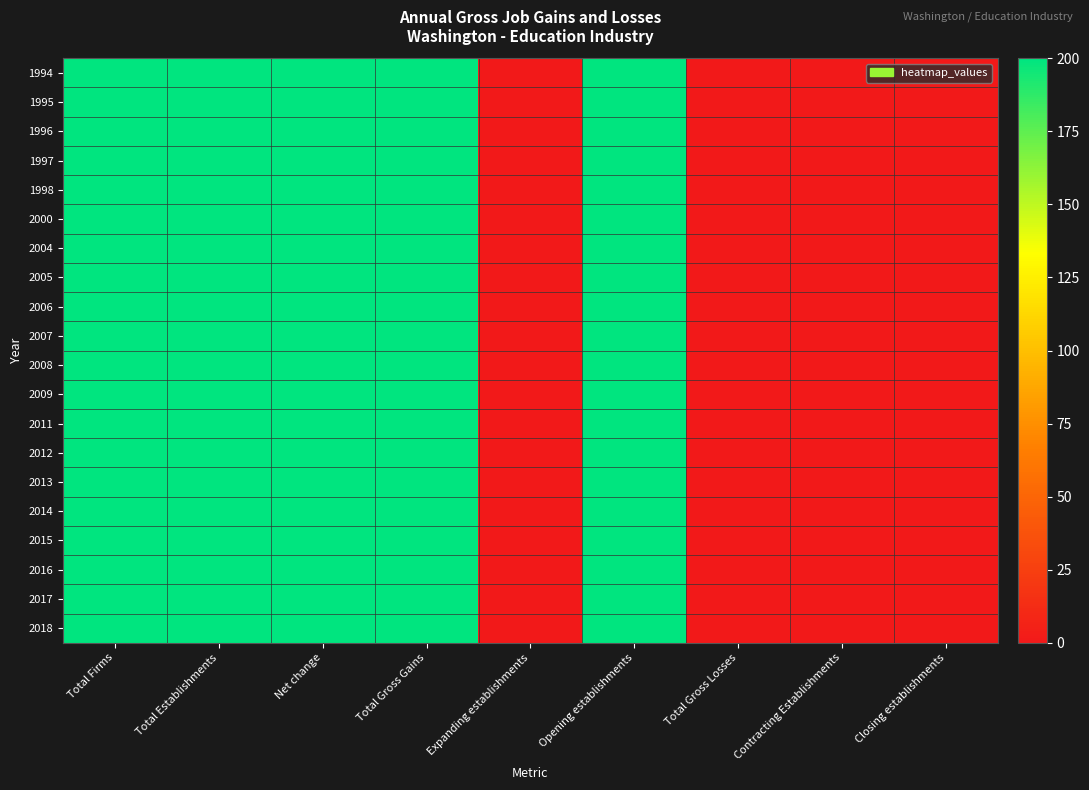

Rank the series by their maximum value, from highest to lowest.

1994, 1995, 1996, 1997, 1998, 2000, 2004, 2005, 2006, 2007, 2008, 2009, 2011, 2012, 2013, 2014, 2015, 2016, 2017, 2018